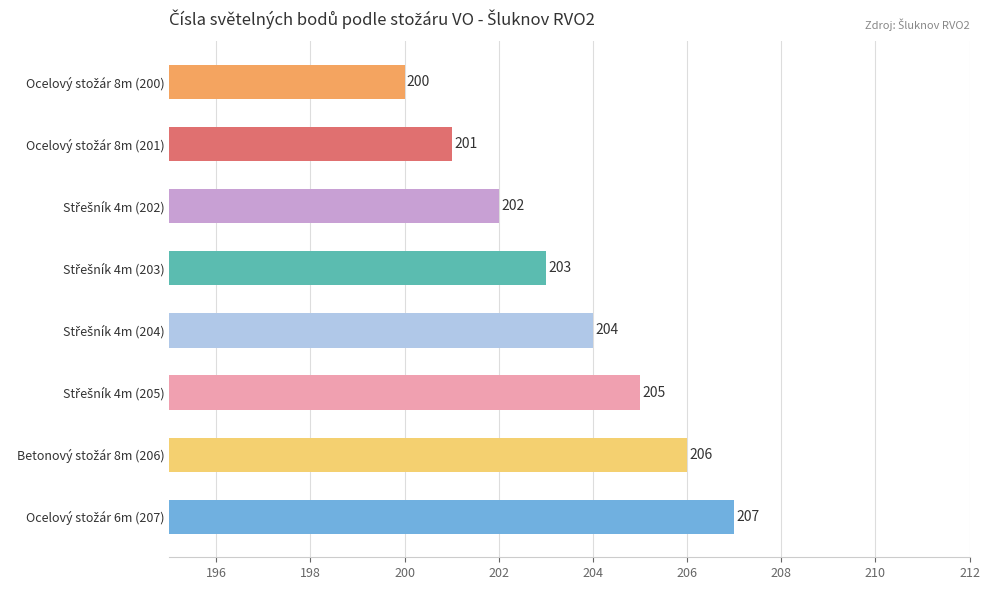

What is the maximum value shown in the chart?

207